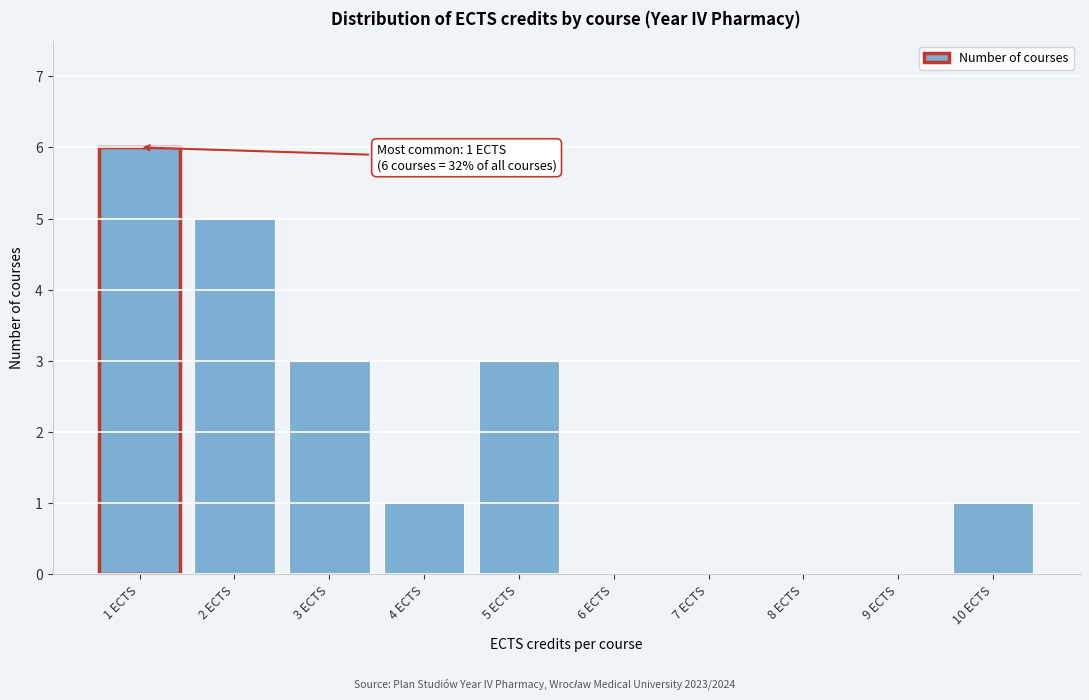

Reading left to right, list all the values displayed in this chart.

1 ECTS=6	2 ECTS=5	3 ECTS=3	4 ECTS=1	5 ECTS=3	6 ECTS=0	7 ECTS=0	8 ECTS=0	9 ECTS=0	10 ECTS=1